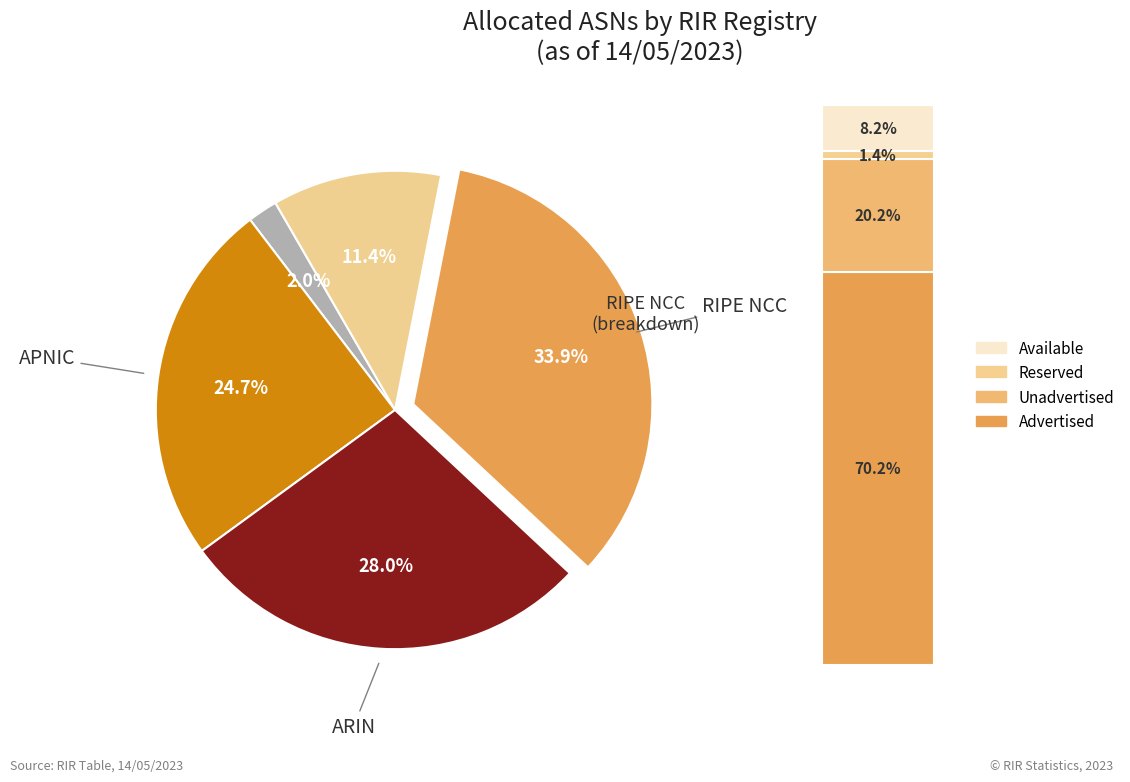

Does lacnic represent more than half of the total?

No